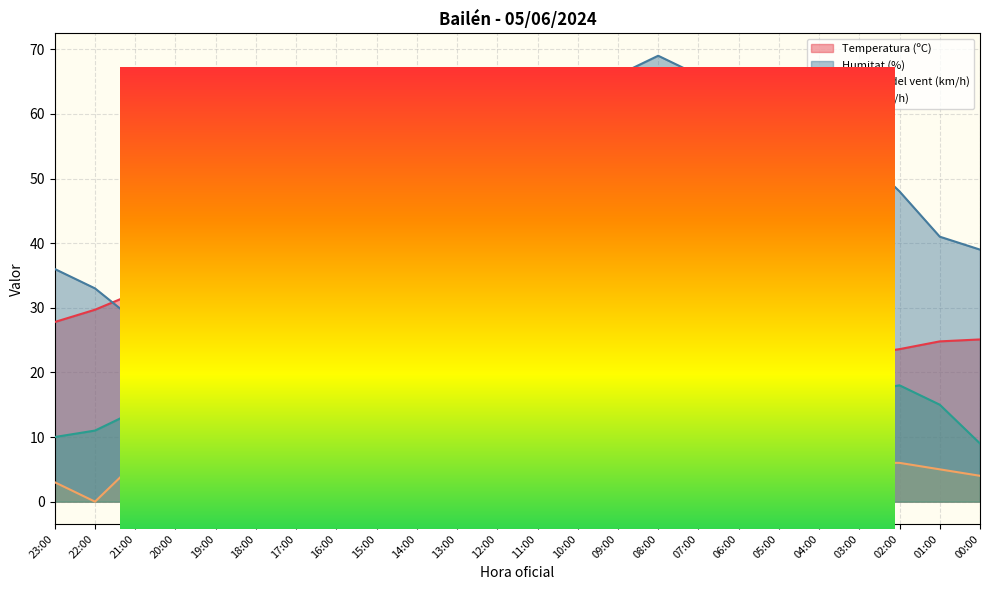

Reading left to right, extract all data points from this chart.

Temperatura (ºC): 23:00=27.8	22:00=29.7	21:00=32.3	20:00=33.8	19:00=35.1	18:00=35.9	17:00=36.1	16:00=34.4	15:00=33.0	14:00=31.0	13:00=29.1	12:00=26.3	11:00=23.7	10:00=21.7	09:00=20.3	08:00=19.5	07:00=19.6	06:00=20.3	05:00=21.2	04:00=21.9	03:00=22.7	02:00=23.6	01:00=24.8	00:00=25.1
Humitat (%): 23:00=36.0	22:00=33.0	21:00=28.0	20:00=26.0	19:00=25.0	18:00=23.0	17:00=22.0	16:00=25.0	15:00=28.0	14:00=32.0	13:00=39.0	12:00=44.0	11:00=45.0	10:00=60.0	09:00=66.0	08:00=69.0	07:00=66.0	06:00=64.0	05:00=62.0	04:00=57.0	03:00=54.0	02:00=48.0	01:00=41.0	00:00=39.0
Velocitat del vent (km/h): 23:00=3.0	22:00=0.0	21:00=6.0	20:00=6.0	19:00=6.0	18:00=7.0	17:00=5.0	16:00=6.0	15:00=5.0	14:00=3.0	13:00=4.0	12:00=5.0	11:00=4.0	10:00=3.0	09:00=0.0	08:00=0.0	07:00=0.0	06:00=0.0	05:00=4.0	04:00=4.0	03:00=6.0	02:00=6.0	01:00=5.0	00:00=4.0
Ratxa (km/h): 23:00=10.0	22:00=11.0	21:00=14.0	20:00=15.0	19:00=19.0	18:00=17.0	17:00=13.0	16:00=12.0	15:00=11.0	14:00=10.0	13:00=12.0	12:00=11.0	11:00=8.0	10:00=6.0	09:00=5.0	08:00=3.0	07:00=5.0	06:00=8.0	05:00=12.0	04:00=13.0	03:00=17.0	02:00=18.0	01:00=15.0	00:00=9.0